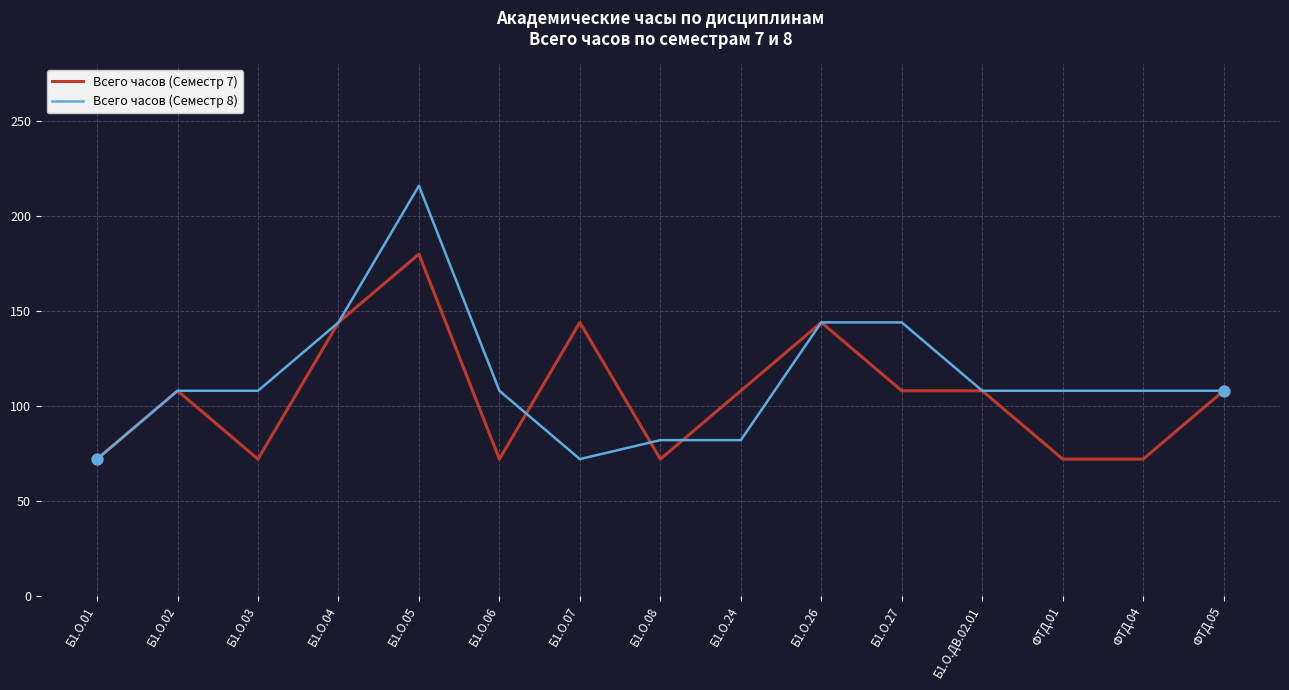

Which series has the largest total across all categories?

Всего часов (Семестр 8)